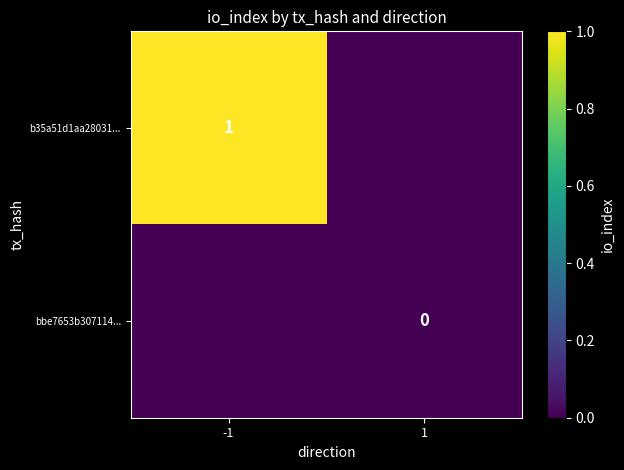

How many distinct data groups are displayed?

2